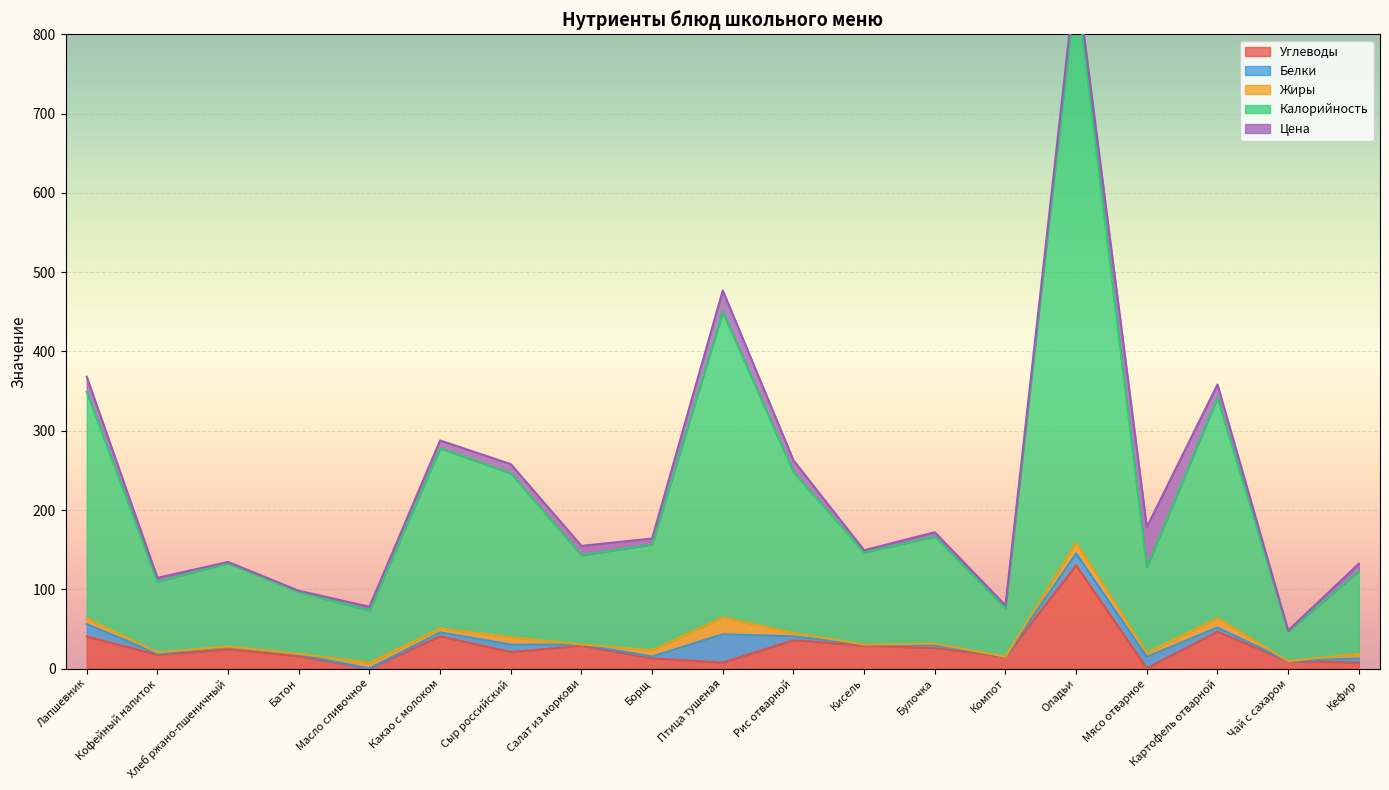

Where is the first local maximum for Цена?

Салат из моркови